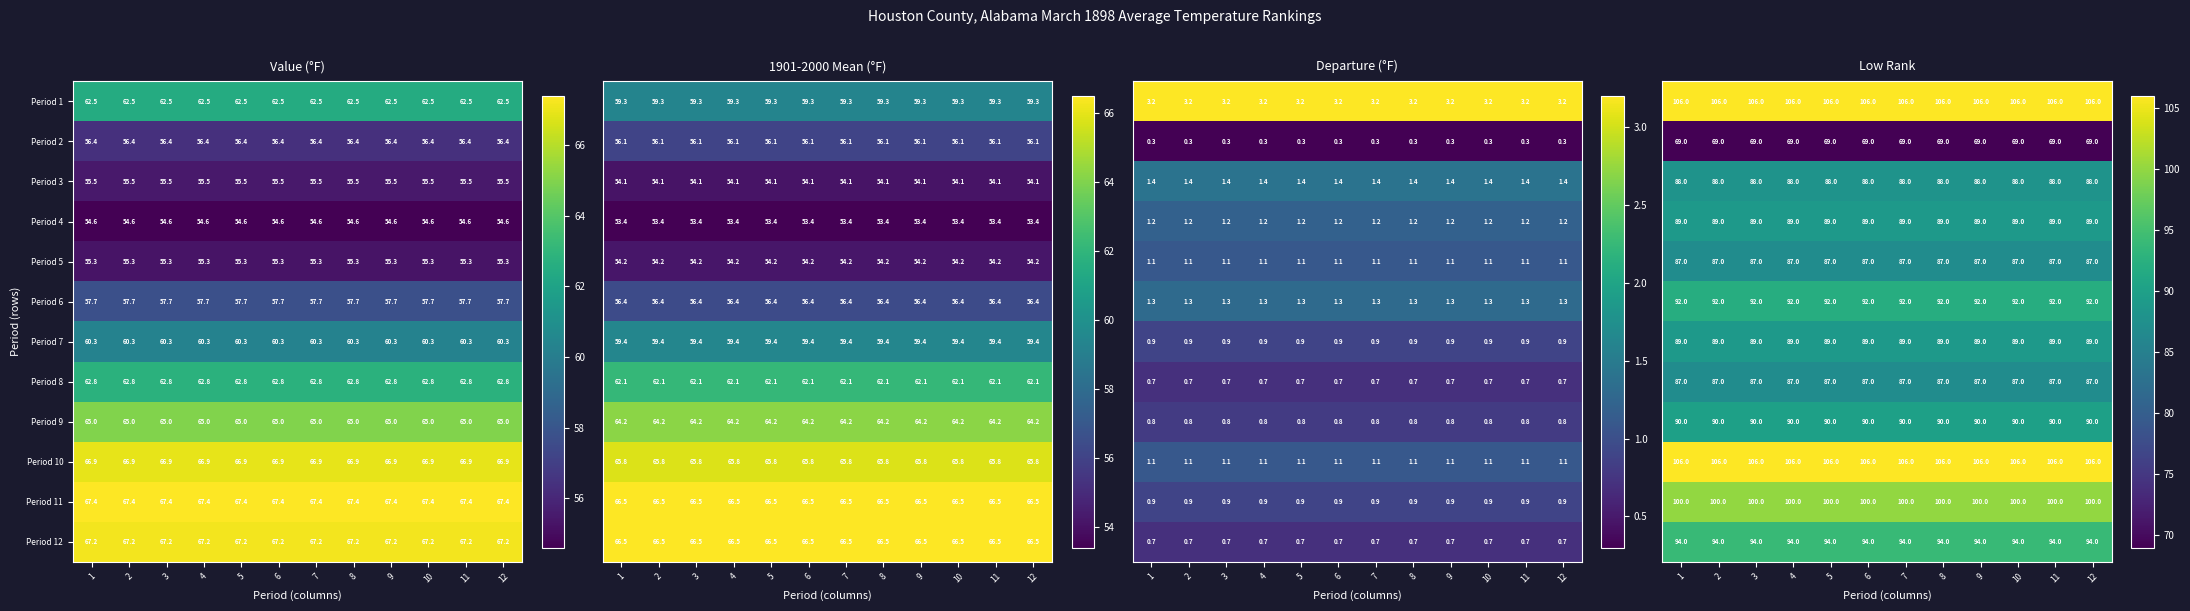

What is the highest value of the Period 2 series?

56.4